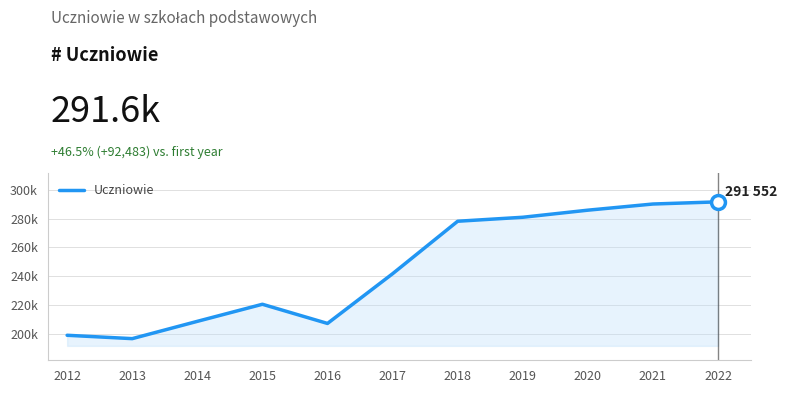

Is this an area chart (filled region under the line)?

Yes